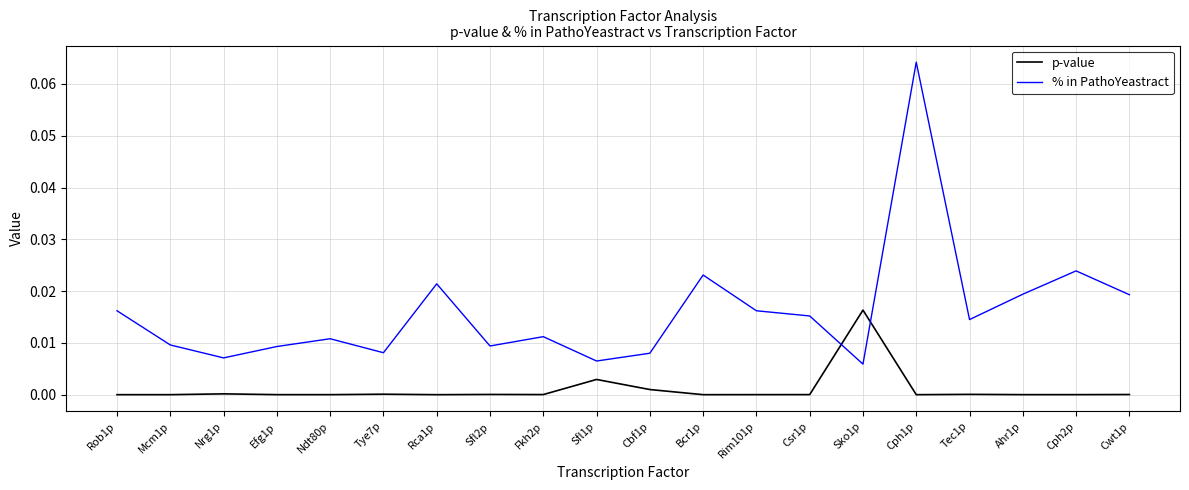

Between Mcm1p and Tec1p, which series saw the biggest shift?

% in PathoYeastract